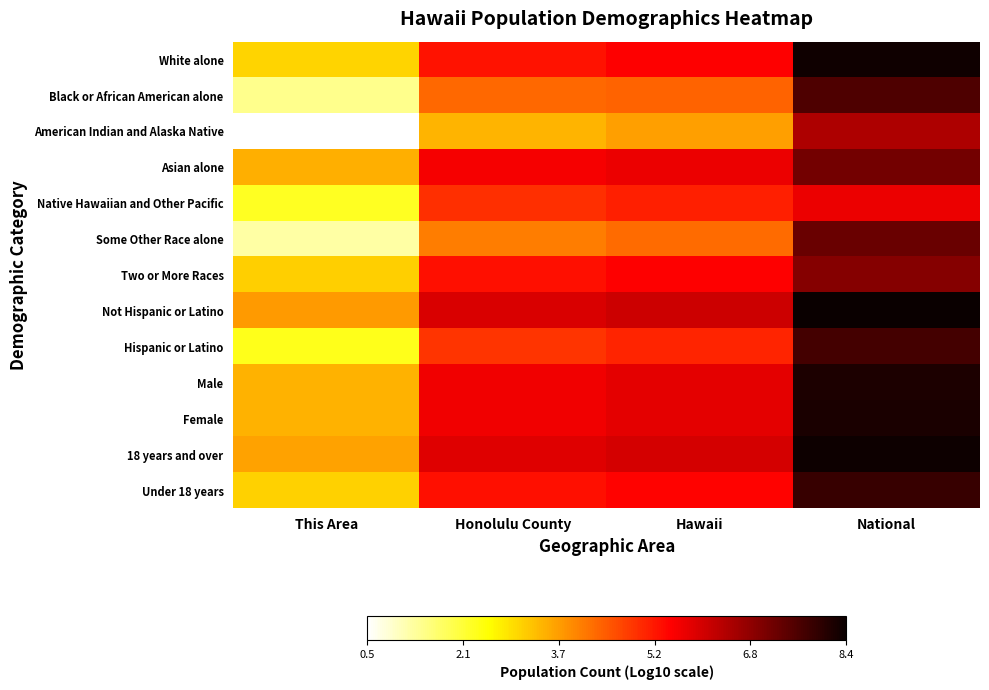

Which has a higher value, Honolulu County or National?

National